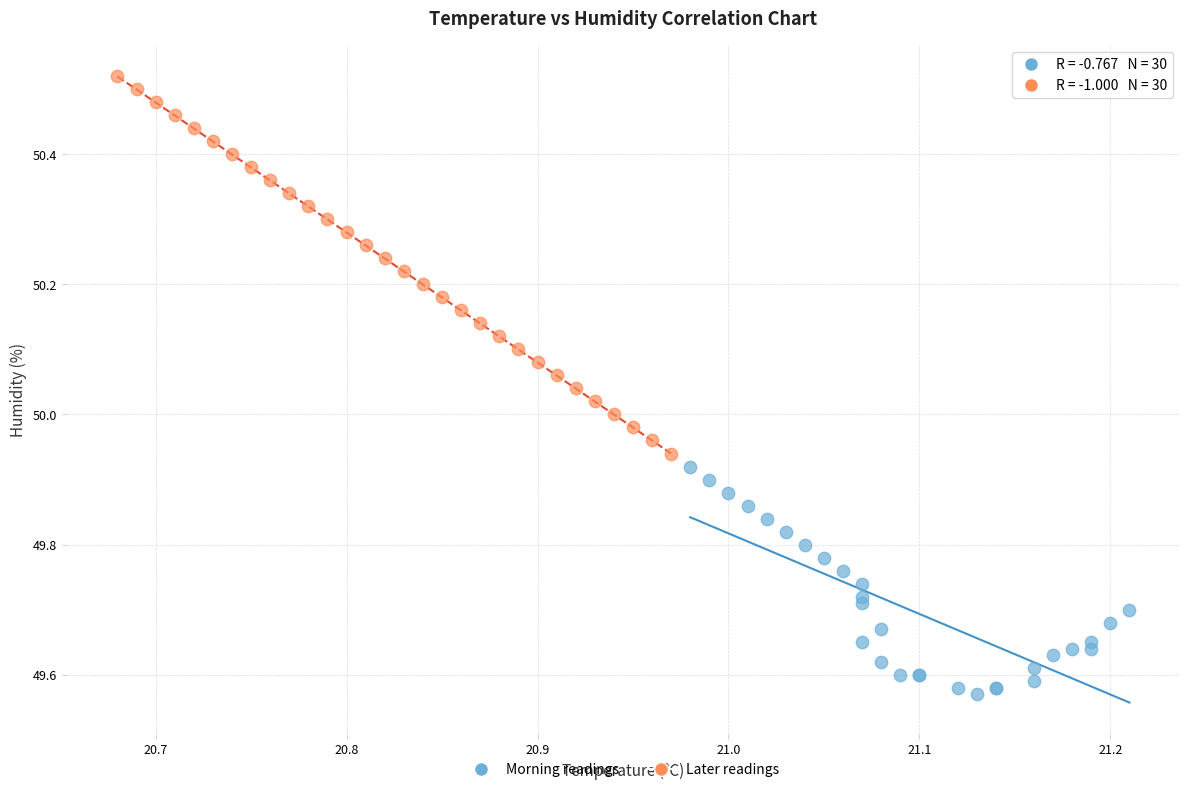

What are all the series names shown in the legend?

Morning readings, Later readings